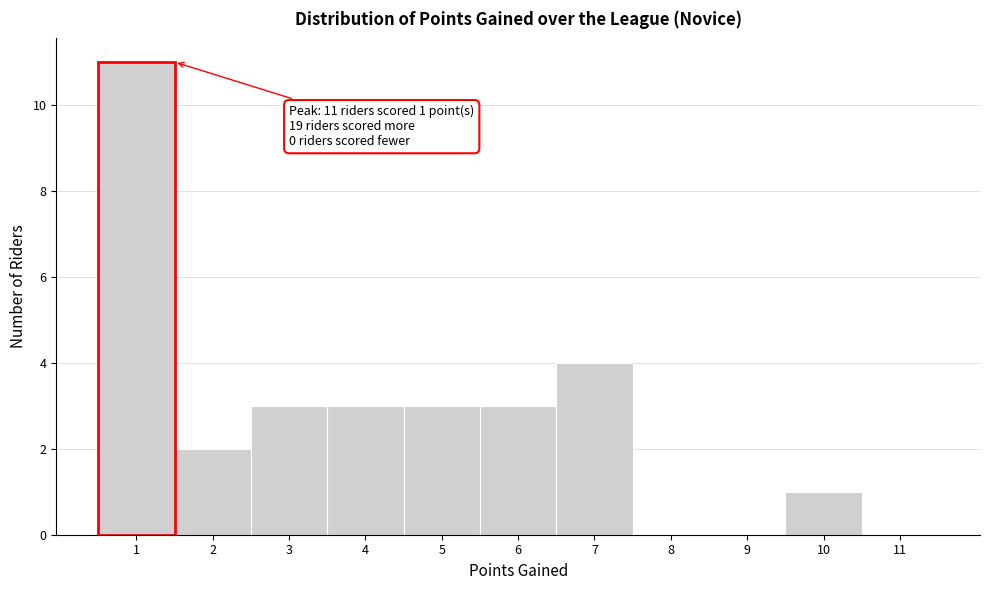

Over which range of the x-axis is the bar tallest?

0.5 to 1.5